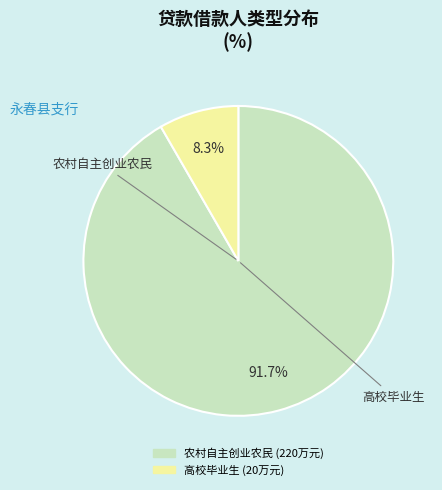

Which slice is the smallest?

高校毕业生